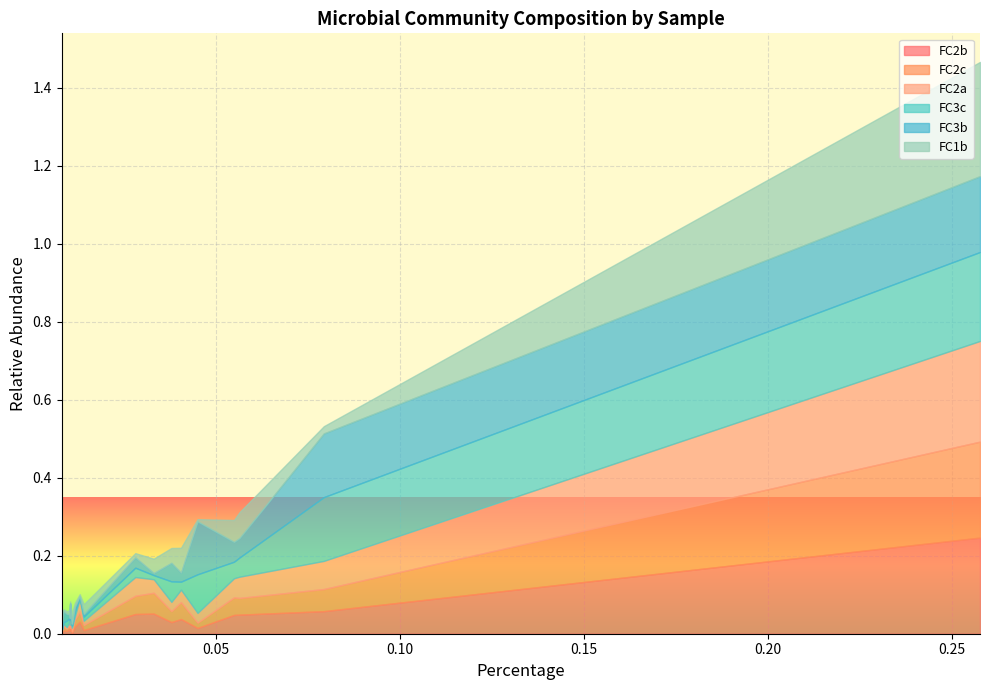

What are all the series names shown in the legend?

FC2b, FC2c, FC2a, FC3c, FC3b, FC1b